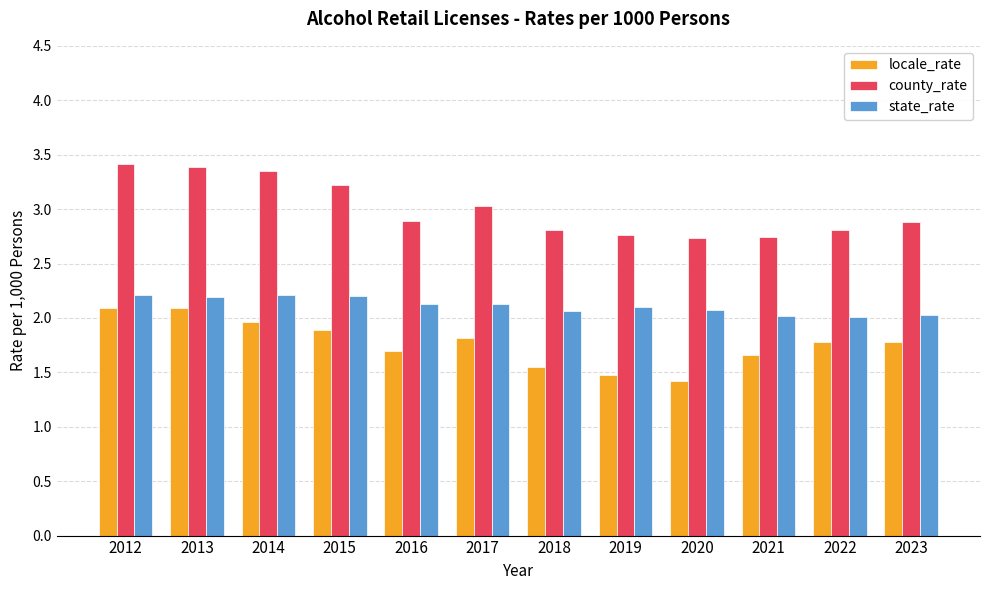

How many data points does each series have?

12